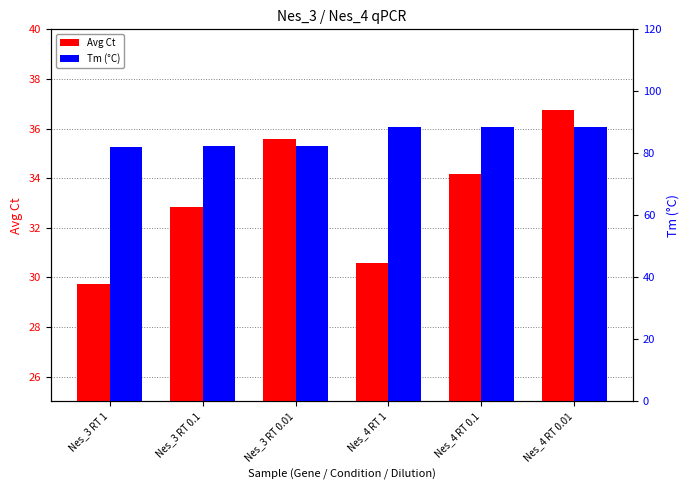

At Nes_4 RT 0.1, list the series in order from largest to smallest.

Tm (°C), Avg Ct